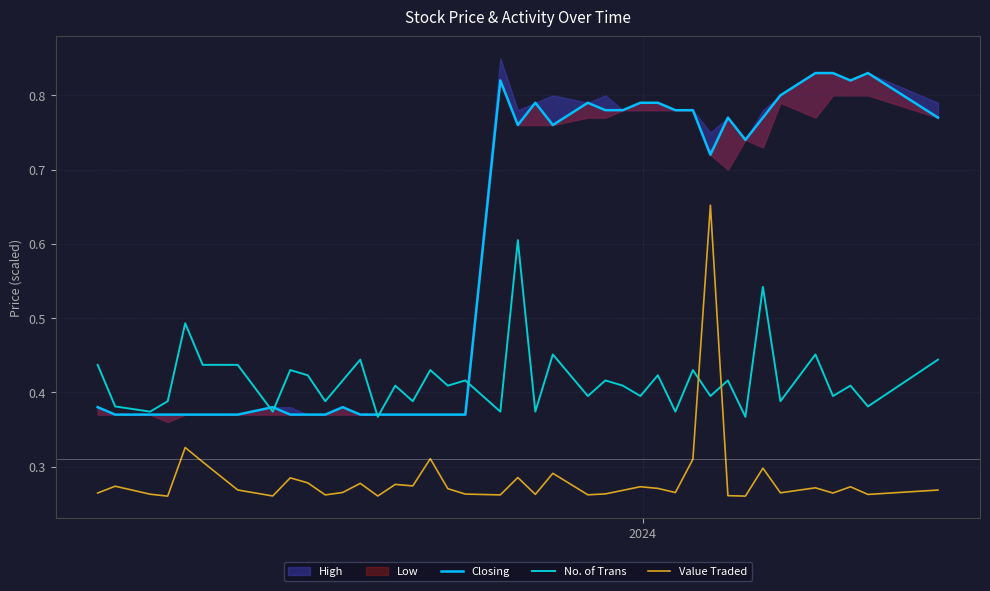

After their last crossing, which series has the higher values: Value Traded or No. of Trans?

No. of Trans